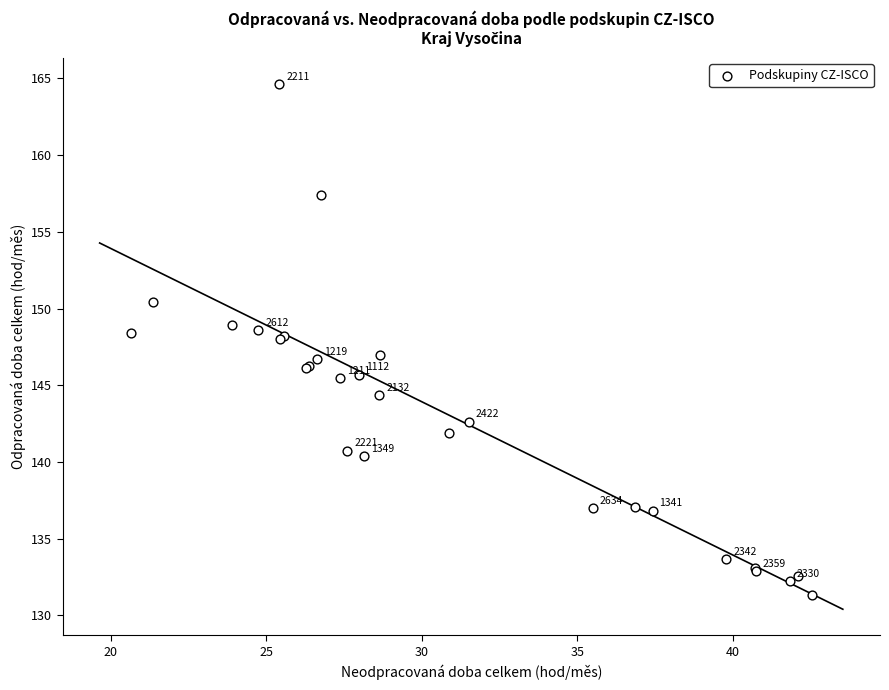

What Y value in the scatter plot is closest to 147?

147.0